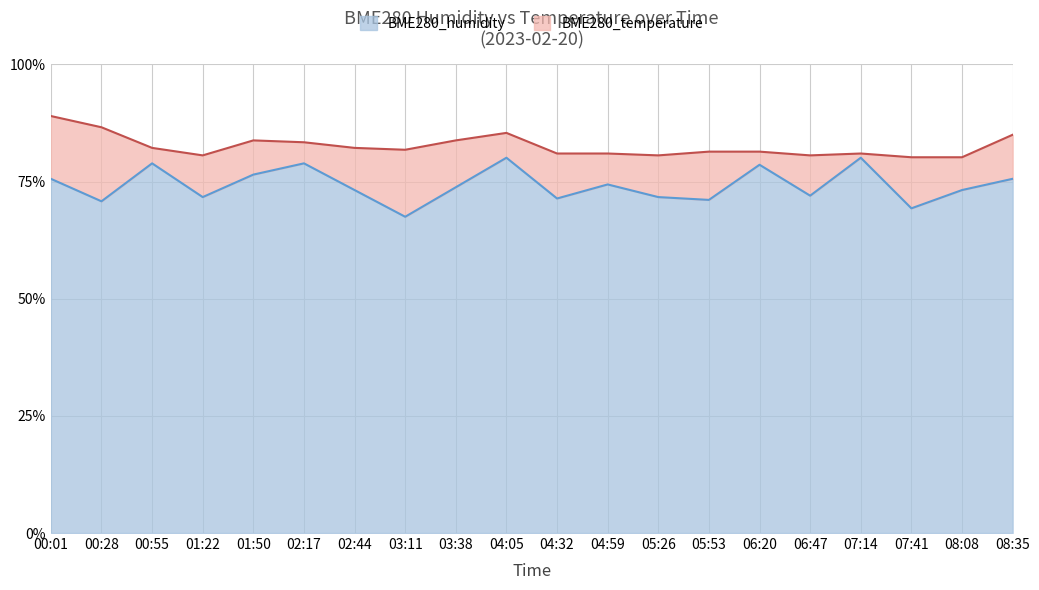

What is the greatest value displayed?

89.0